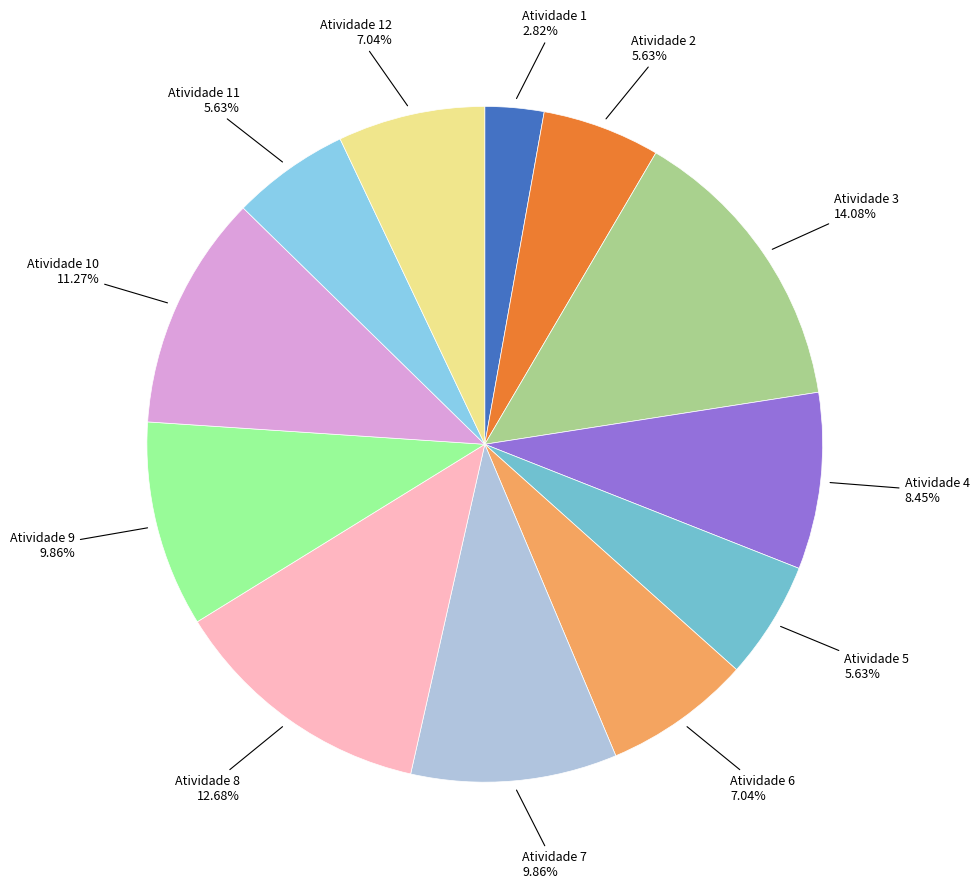

To the nearest percent, what portion does Atividade 10 represent?

11%